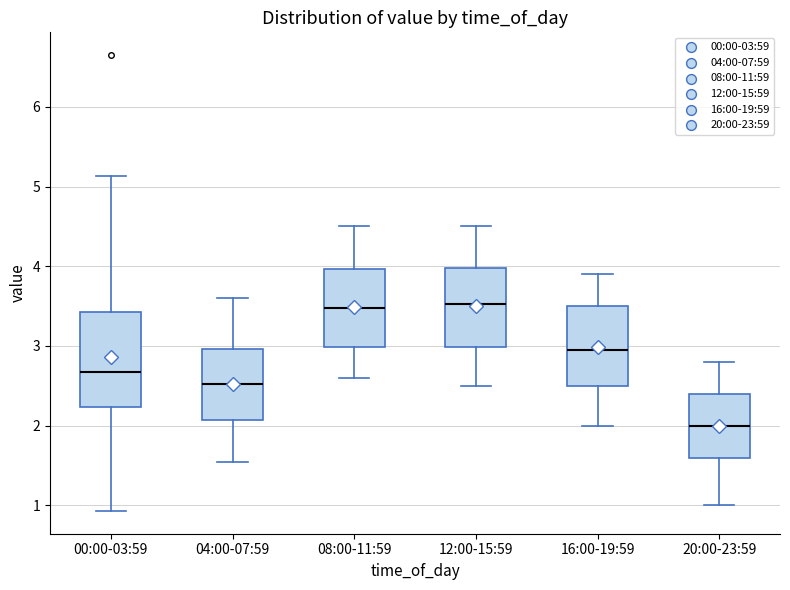

Reading left to right, transcribe this box plot: for each box, give where its median line is, the range the box spans, and where its two whiskers end, as read against the y-axis. The values are not printed on the chart, so give them approximately, as read against the axis.

00:00-03:59: median 2.7, box 2.2 to 3.4, whiskers 0.9 to 5.1
04:00-07:59: median 2.5, box 2.1 to 3.0, whiskers 1.6 to 3.6
08:00-11:59: median 3.5, box 3.0 to 4.0, whiskers 2.6 to 4.5
12:00-15:59: median 3.5, box 3.0 to 4.0, whiskers 2.5 to 4.5
16:00-19:59: median 3.0, box 2.5 to 3.5, whiskers 2.0 to 3.9
20:00-23:59: median 2.0, box 1.6 to 2.4, whiskers 1.0 to 2.8